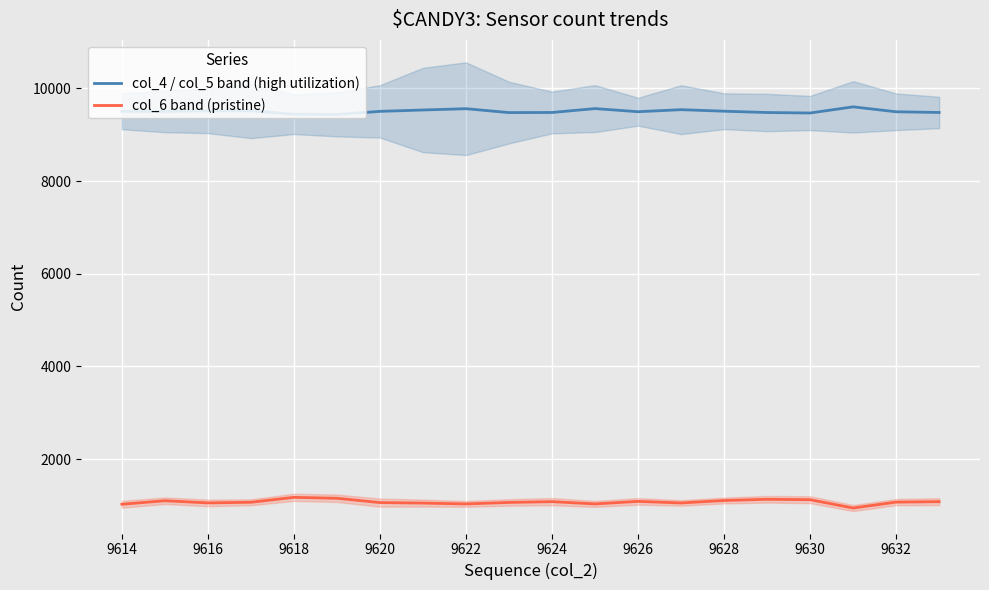

What is the maximum value for col_4 / col_5 band (high utilization)?

9601.5